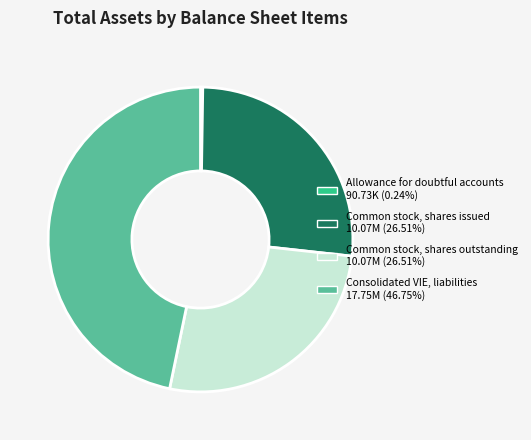

Approximately how many times larger is the value at Common stock, shares outstanding compared to Common stock, shares issued?

1.0